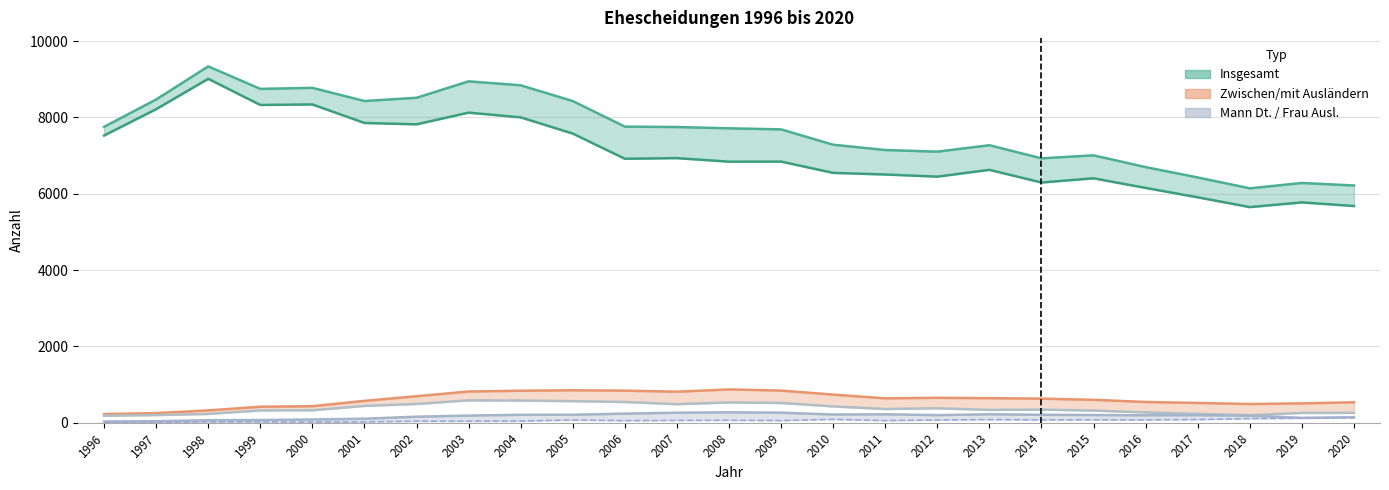

What is the difference between the highest and lowest values at 2017?

6341